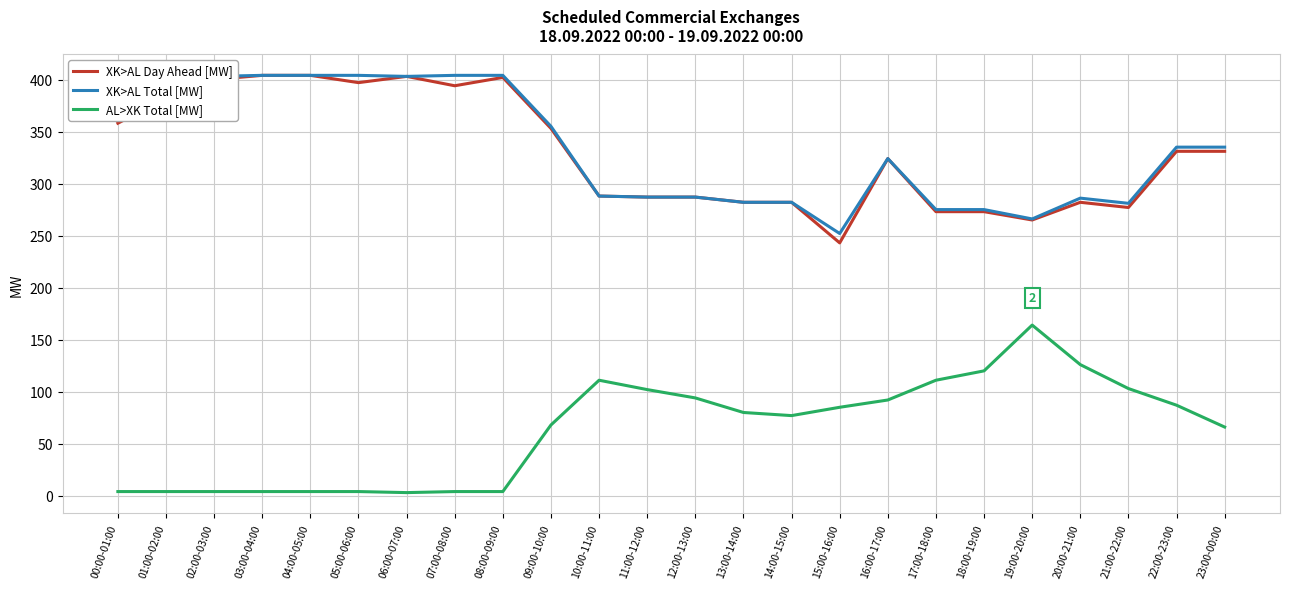

True or false: XK>AL Total [MW] and AL>XK Total [MW] cross at least once.

False